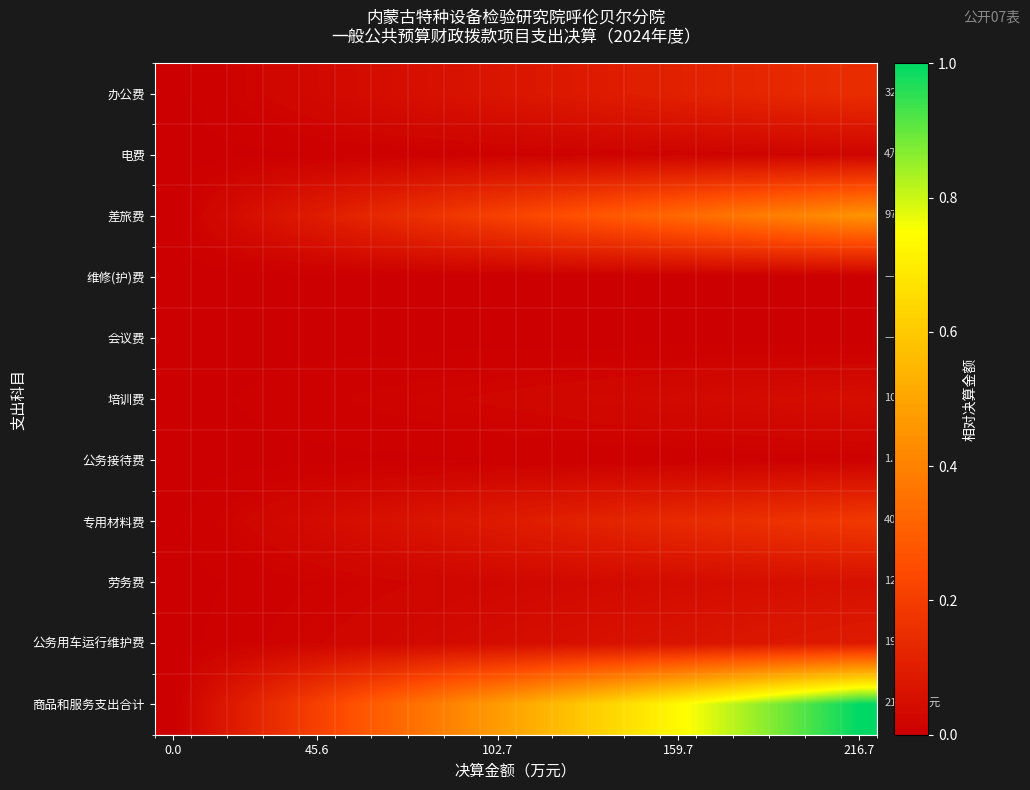

Reading left to right, list all the values displayed in this chart.

办公费: 0.0	0.0	0.0	0.0	0.0	0.0	0.0	0.1	0.1	0.1	0.1	0.1	0.1	0.1	0.1	0.1	0.1	0.1	0.1	0.1
电费: 0.0	0.0	0.0	0.0	0.0	0.0	0.0	0.0	0.0	0.0	0.0	0.0	0.0	0.0	0.0	0.0	0.0	0.0	0.0	0.0
差旅费: 0.0	0.0	0.0	0.1	0.1	0.1	0.1	0.2	0.2	0.2	0.2	0.3	0.3	0.3	0.3	0.4	0.4	0.4	0.4	0.4
维修(护)费: 0.0	0.0	0.0	0.0	0.0	0.0	0.0	0.0	0.0	0.0	0.0	0.0	0.0	0.0	0.0	0.0	0.0	0.0	0.0	0.0
会议费: 0.0	0.0	0.0	0.0	0.0	0.0	0.0	0.0	0.0	0.0	0.0	0.0	0.0	0.0	0.0	0.0	0.0	0.0	0.0	0.0
培训费: 0.0	0.0	0.0	0.0	0.0	0.0	0.0	0.0	0.0	0.0	0.0	0.0	0.0	0.0	0.0	0.0	0.0	0.0	0.0	0.0
公务接待费: 0.0	0.0	0.0	0.0	0.0	0.0	0.0	0.0	0.0	0.0	0.0	0.0	0.0	0.0	0.0	0.0	0.0	0.0	0.0	0.0
专用材料费: 0.0	0.0	0.0	0.0	0.0	0.0	0.1	0.1	0.1	0.1	0.1	0.1	0.1	0.1	0.1	0.1	0.2	0.2	0.2	0.2
劳务费: 0.0	0.0	0.0	0.0	0.0	0.0	0.0	0.0	0.0	0.0	0.0	0.0	0.0	0.0	0.0	0.0	0.0	0.0	0.1	0.1
公务用车运行维护费: 0.0	0.0	0.0	0.0	0.0	0.0	0.0	0.0	0.0	0.0	0.0	0.1	0.1	0.1	0.1	0.1	0.1	0.1	0.1	0.1
商品和服务支出合计: 0.0	0.1	0.1	0.2	0.2	0.3	0.3	0.4	0.4	0.5	0.5	0.6	0.6	0.7	0.7	0.8	0.8	0.9	0.9	1.0